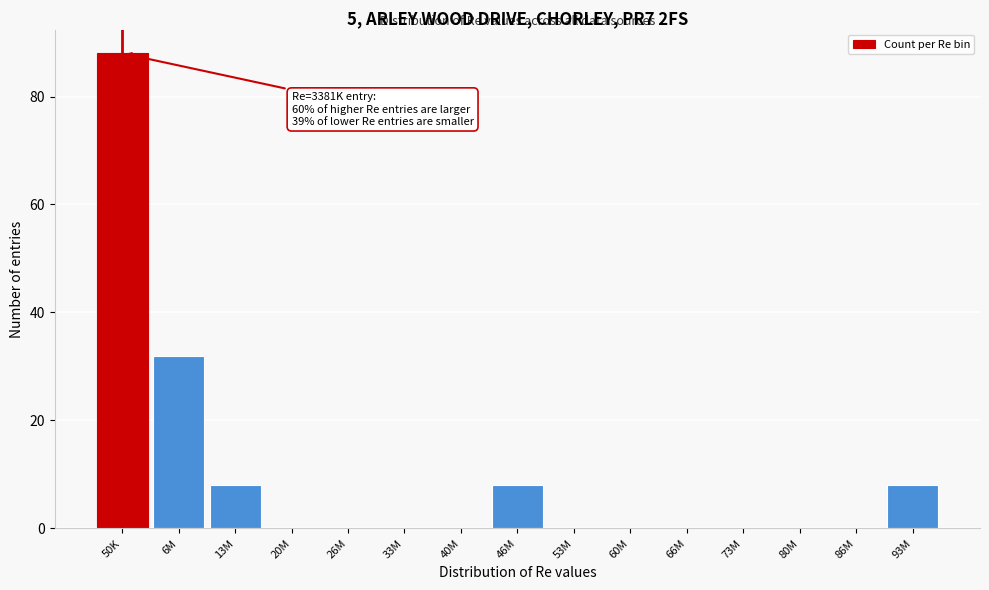

Reading left to right, extract all data points from this chart.

50K=88	6M=32	13M=8	20M=0	26M=0	33M=0	40M=0	46M=8	53M=0	60M=0	66M=0	73M=0	80M=0	86M=0	93M=8